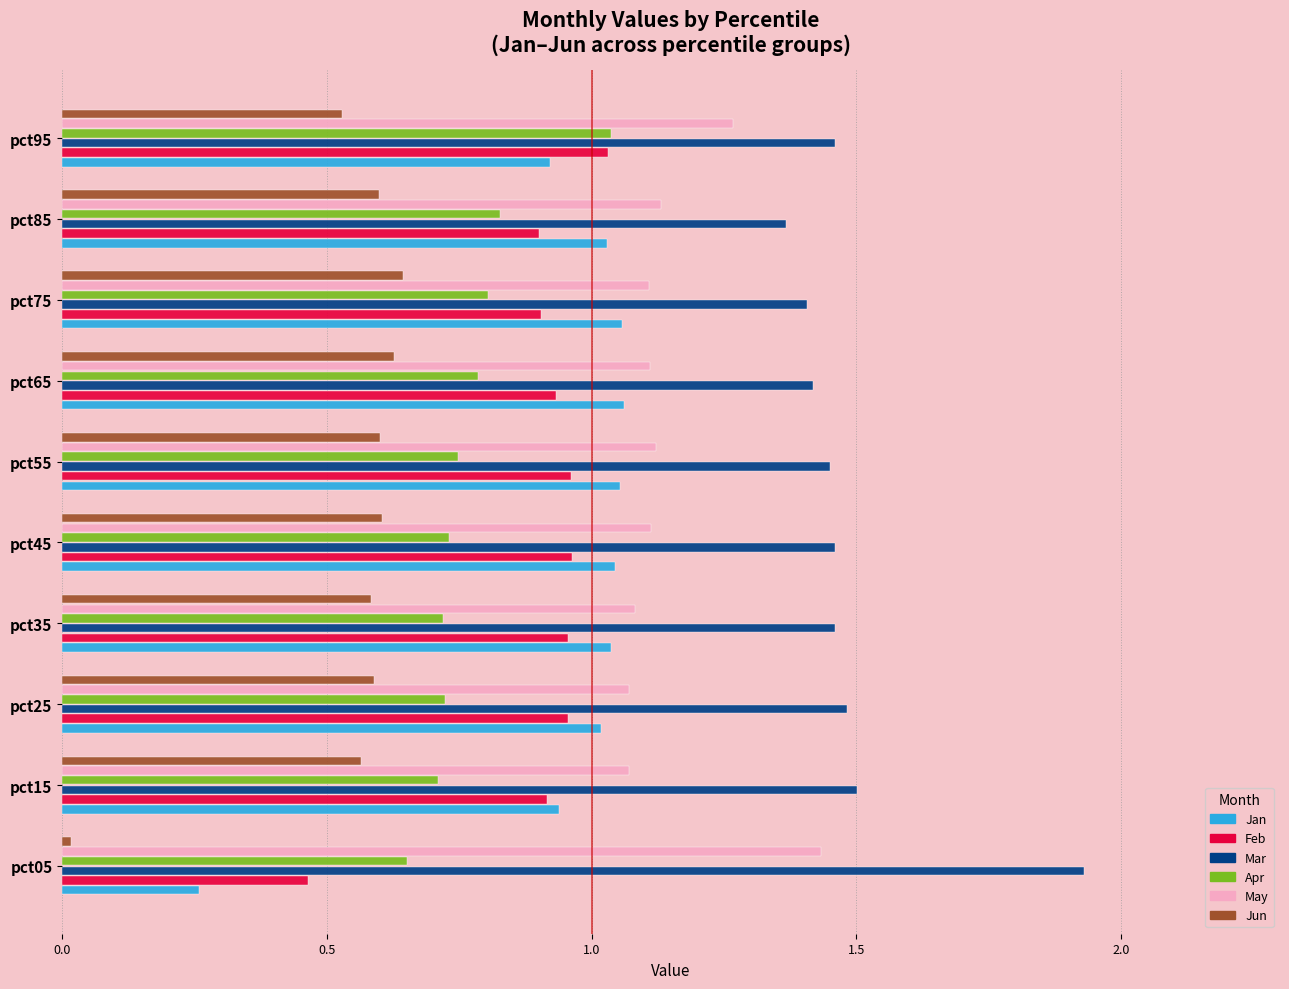

What is the sum of all Feb values?

9.0